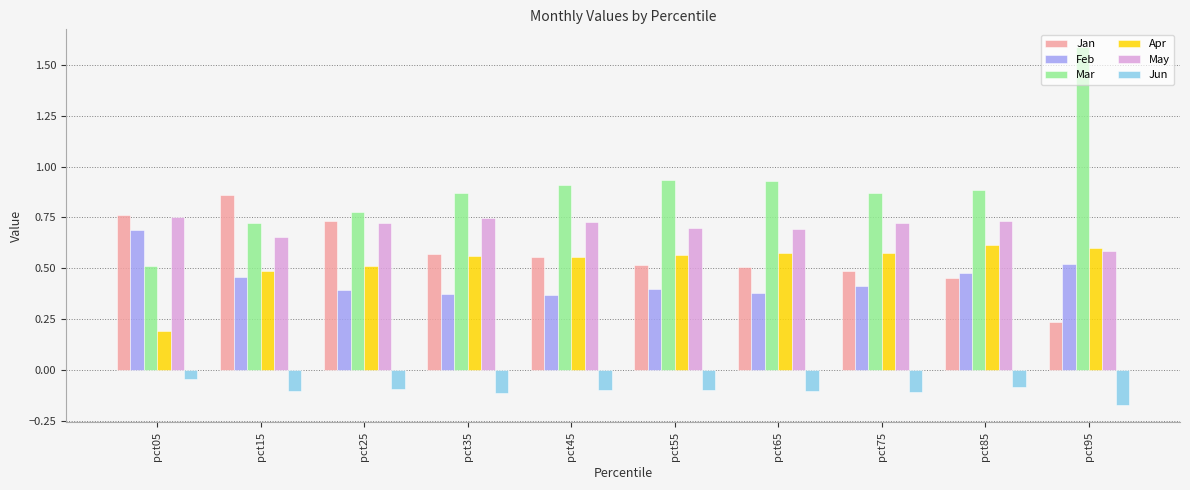

How many bars are there in total?

60